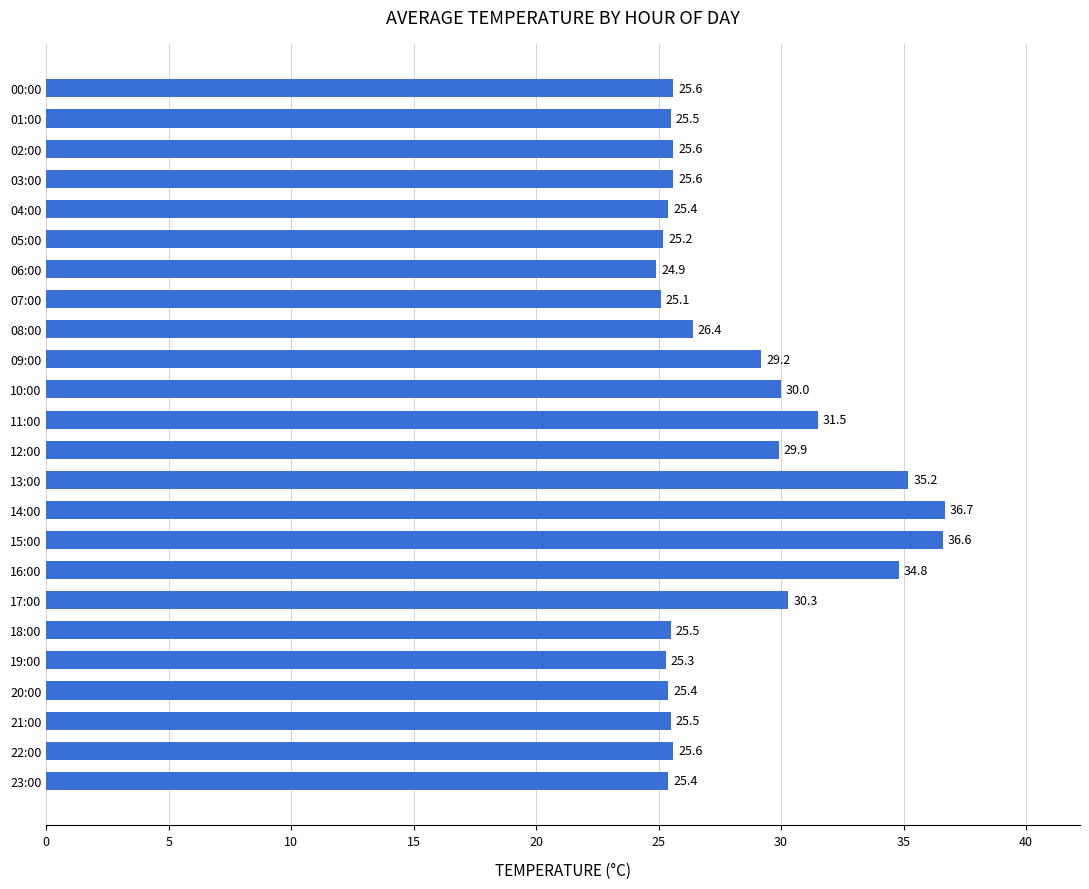

What is the sum of all values?

676.2